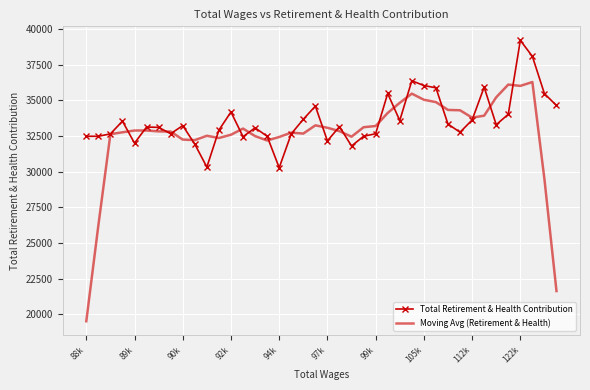

Rank the series by their average value, from highest to lowest.

Total Retirement & Health Contribution, Moving Avg (Retirement & Health)